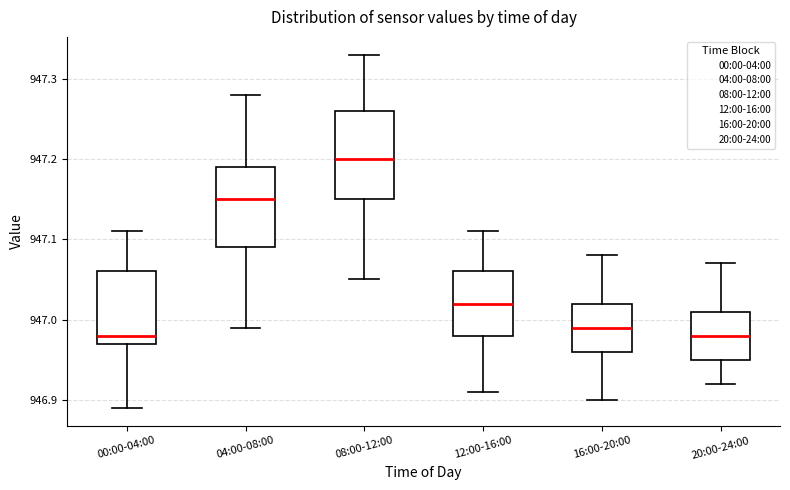

Reading left to right, transcribe this box plot: for each box, give where its median line is, the range the box spans, and where its two whiskers end, as read against the y-axis. The values are not printed on the chart, so give them approximately, as read against the axis.

00:00-04:00: median 946.98, box 946.97 to 947.06, whiskers 946.89 to 947.11
04:00-08:00: median 947.15, box 947.09 to 947.19, whiskers 946.99 to 947.28
08:00-12:00: median 947.20, box 947.15 to 947.26, whiskers 947.05 to 947.33
12:00-16:00: median 947.02, box 946.98 to 947.06, whiskers 946.91 to 947.11
16:00-20:00: median 946.99, box 946.96 to 947.02, whiskers 946.90 to 947.08
20:00-24:00: median 946.98, box 946.95 to 947.01, whiskers 946.92 to 947.07